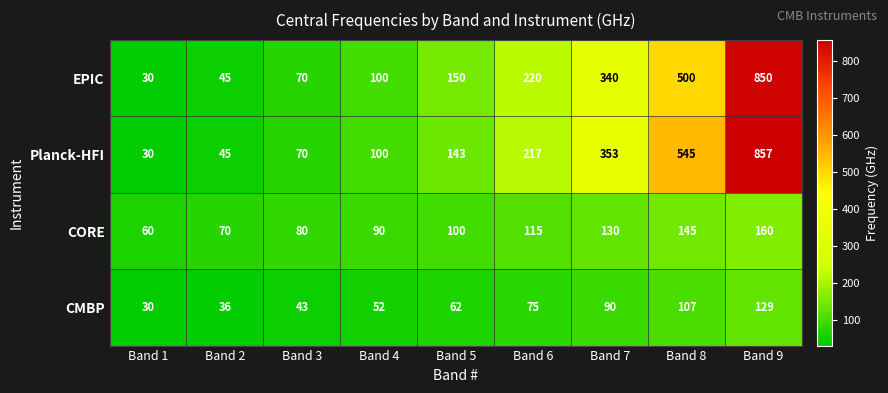

Which label corresponds to the smallest value in the chart?

Band 1